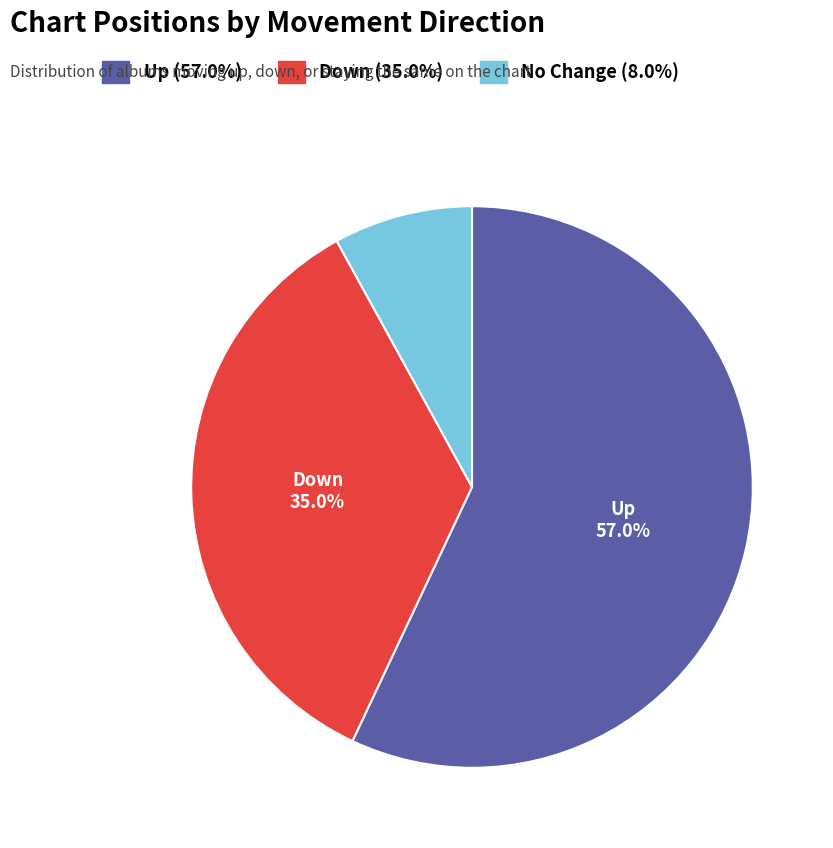

Is there any slice that represents more than half of the pie?

Yes